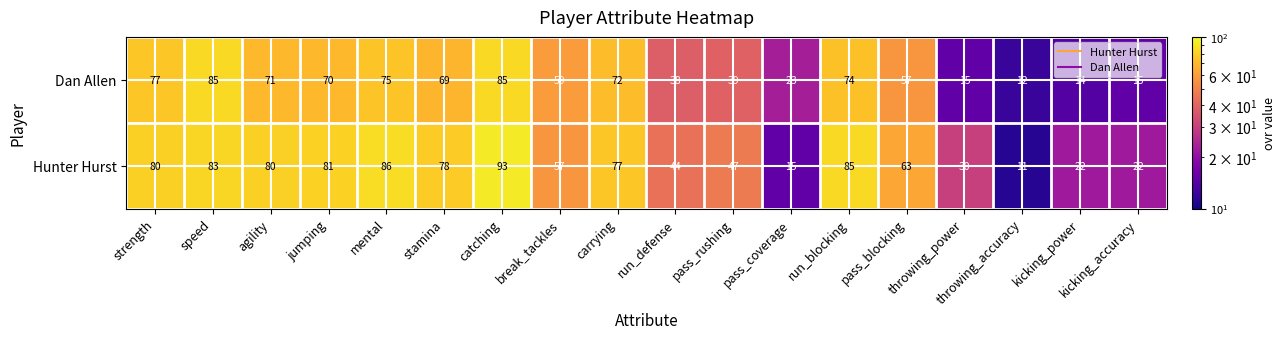

Count the number of categories in the chart.

18